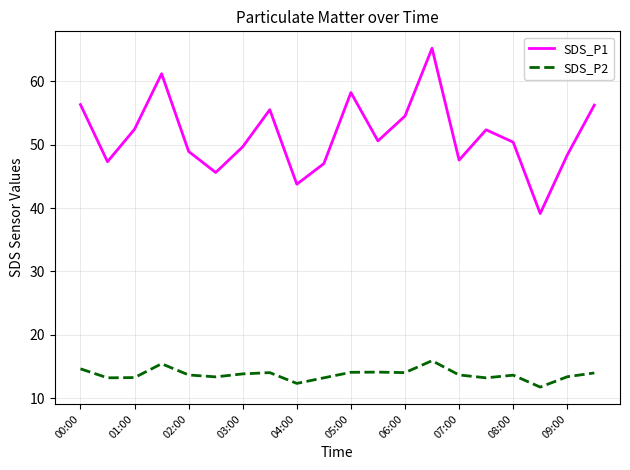

True or false: SDS_P2 and SDS_P1 cross at least once.

False